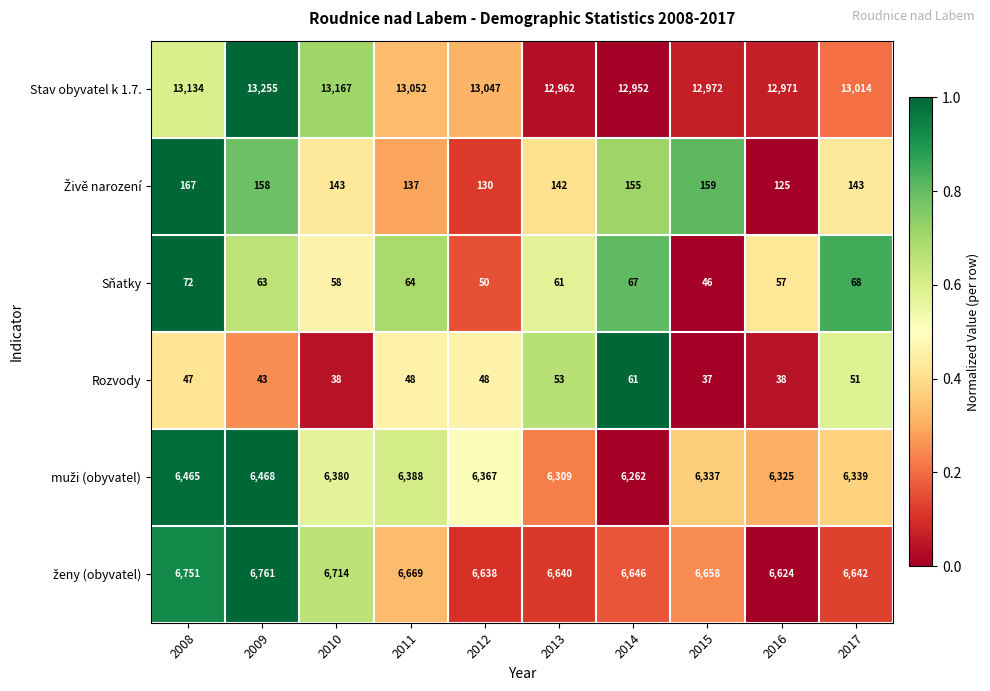

Is it true that Sňatky equals 99 at 2010?

False